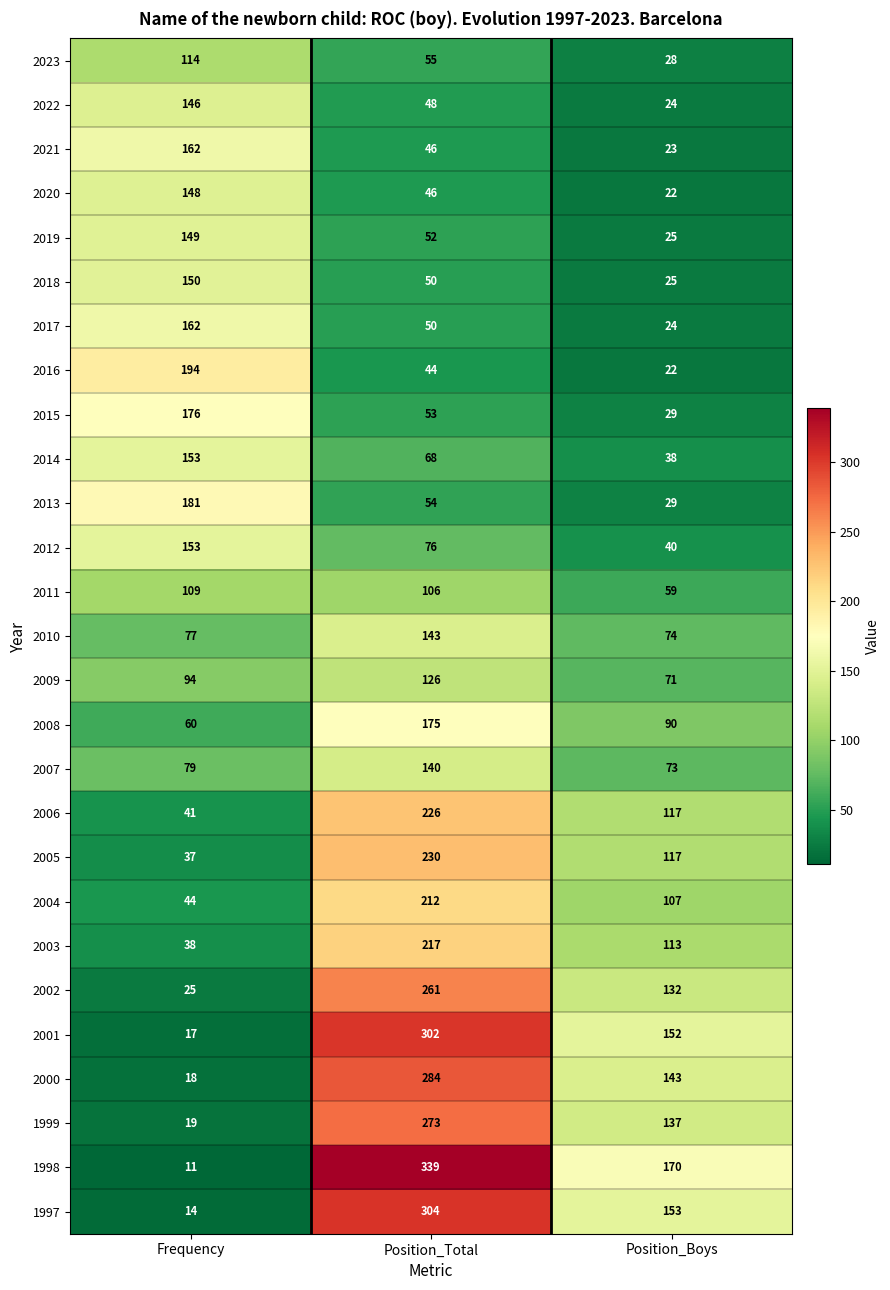

Which series has the largest total across all categories?

1998